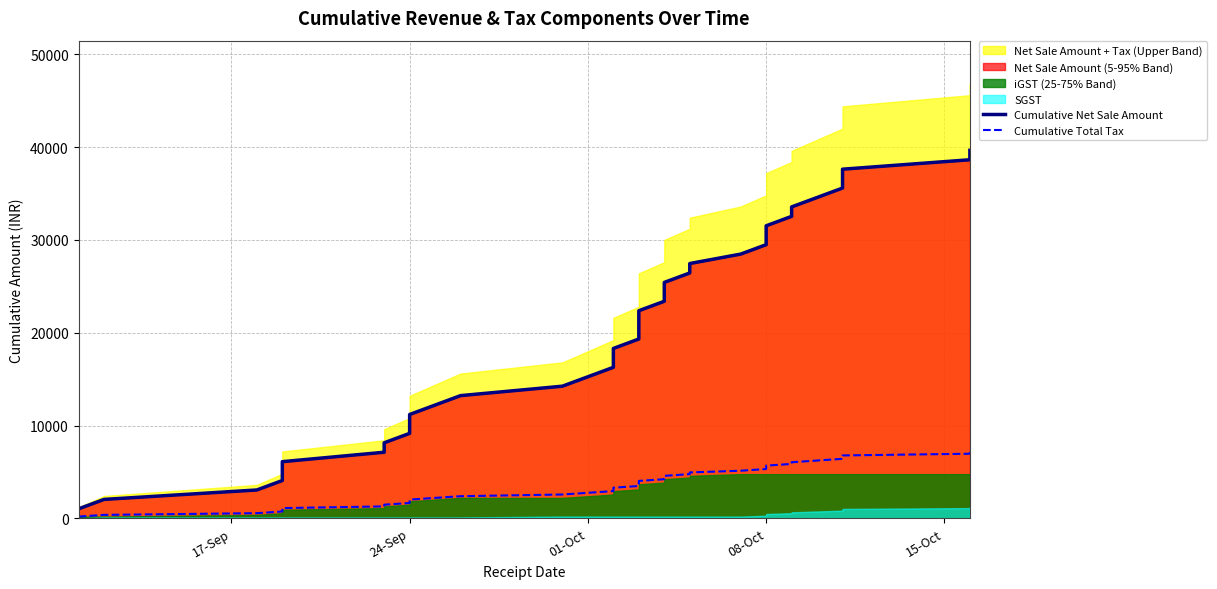

Between 01-Oct and 10, which series saw the biggest shift?

Cumulative Net Sale Amount